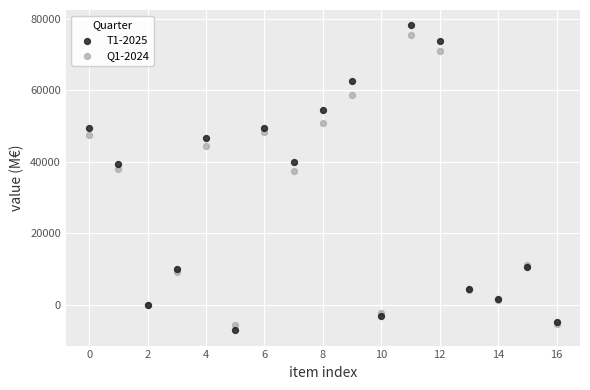

Which series reaches the maximum Y coordinate?

T1-2025